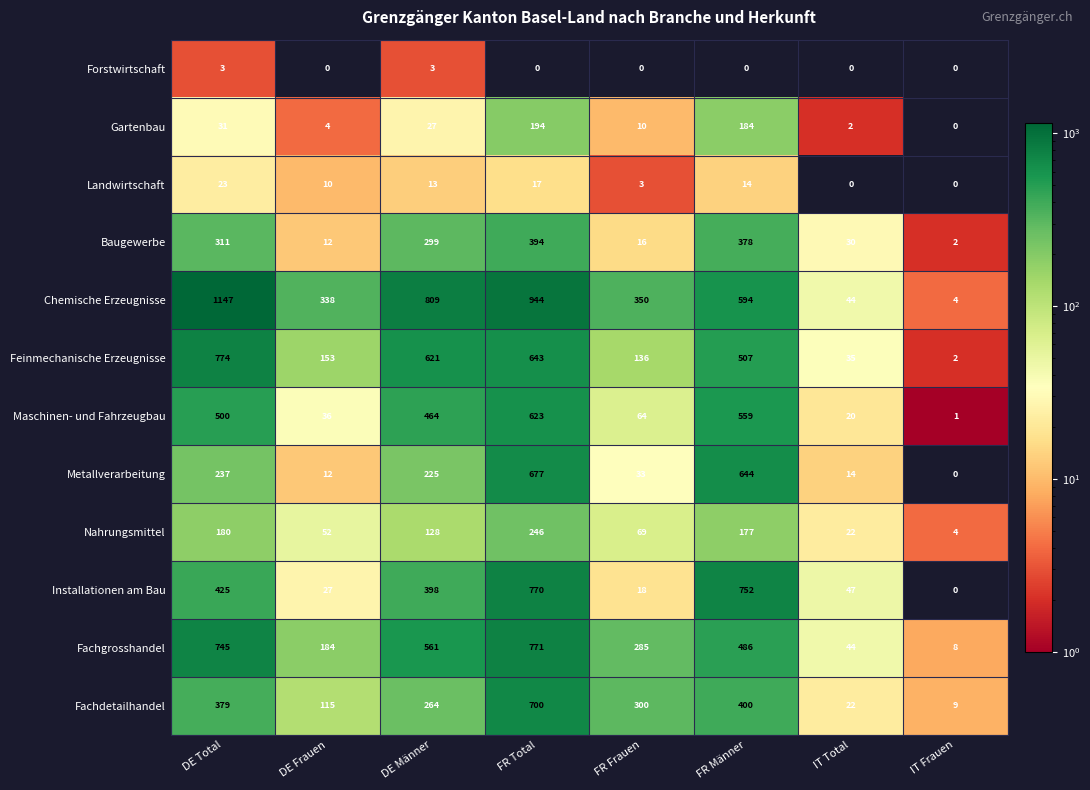

What is the sum of the Metallverarbeitung values at DE Frauen and IT Frauen?

12